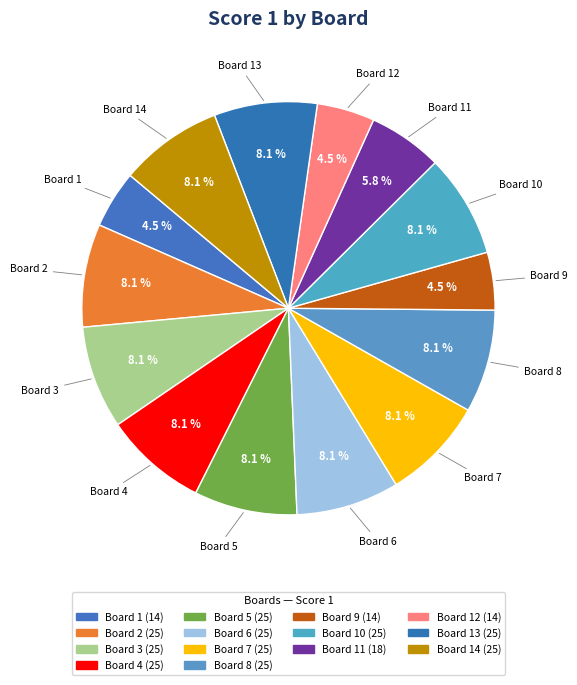

How many segments does this pie chart have?

14